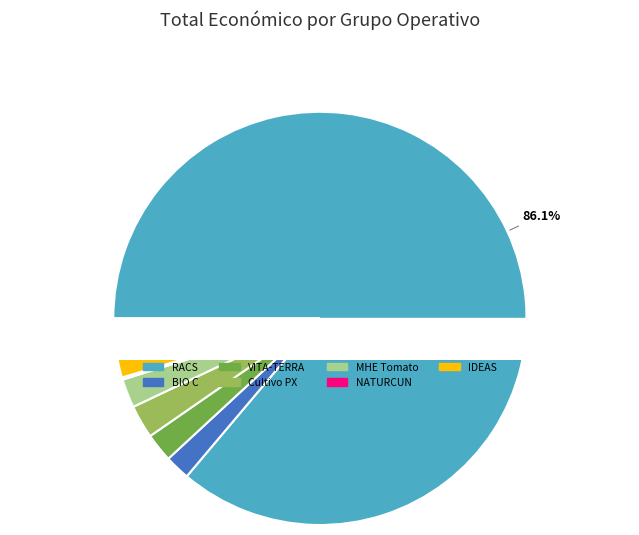

Does VITA-TERRA represent more than half of the total?

No